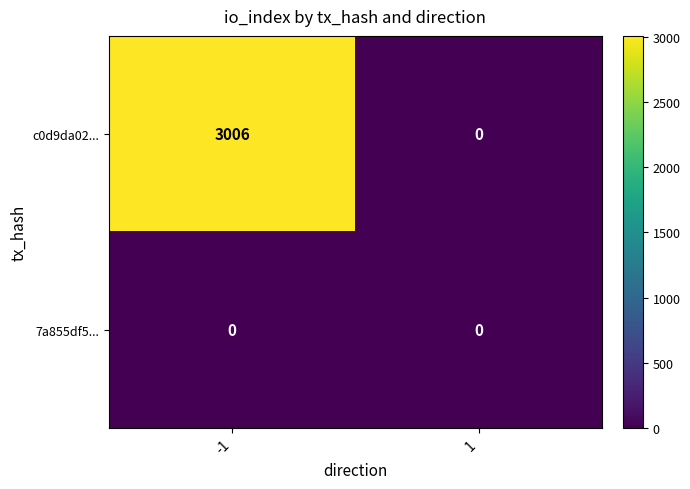

Rank the series by their average value, from lowest to highest.

7a855df5..., c0d9da02...